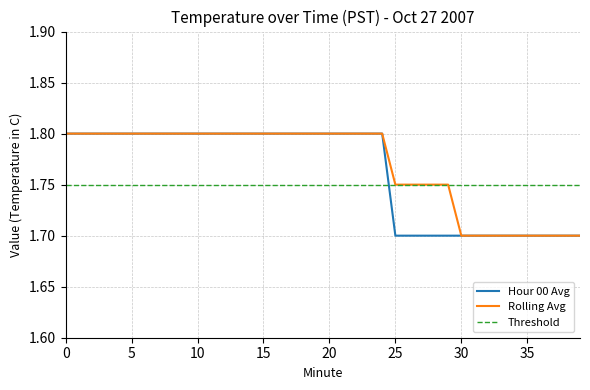

Is this an area chart (filled region under the line)?

No